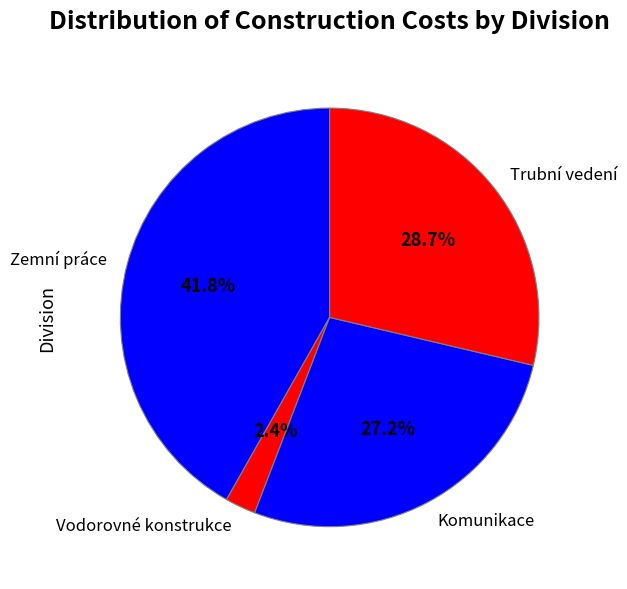

Rank the categories by value from lowest to highest.

Vodorovné konstrukce, Komunikace, Trubní vedení, Zemní práce